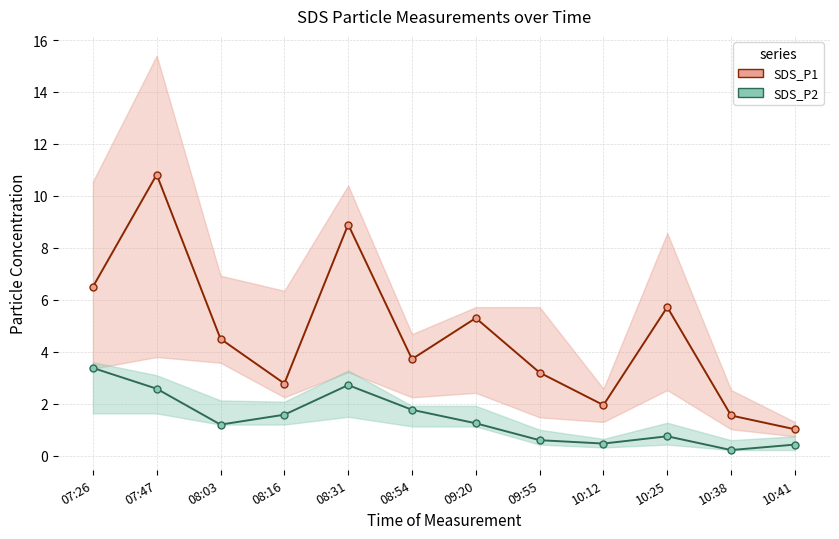

True or false: SDS_P2 has more than 0 points higher than both neighbors.

True